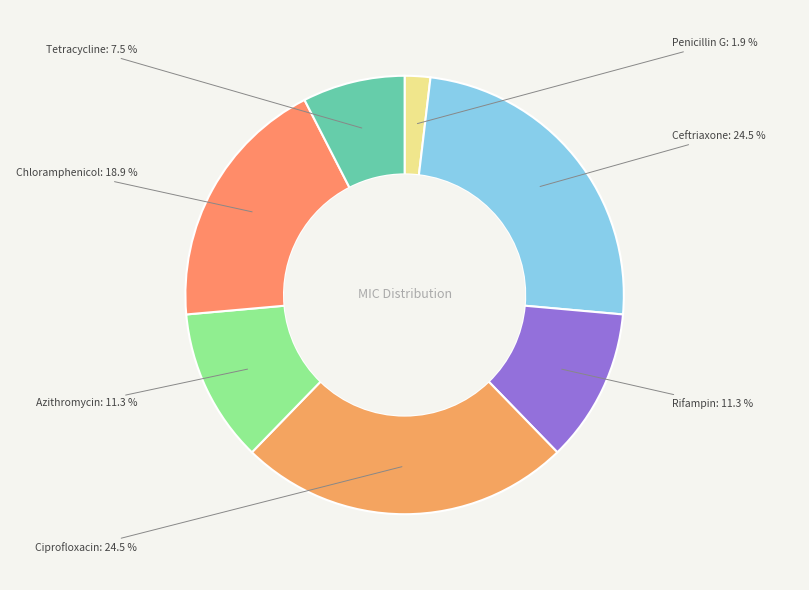

Count the number of slices in the pie.

7